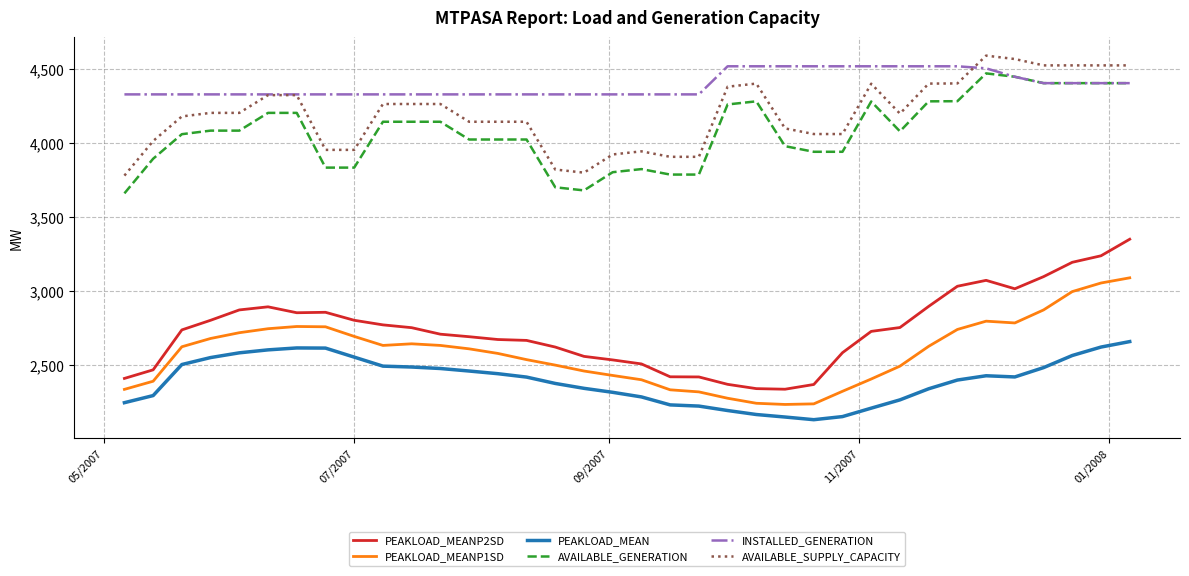

What is the greatest value displayed?

4592